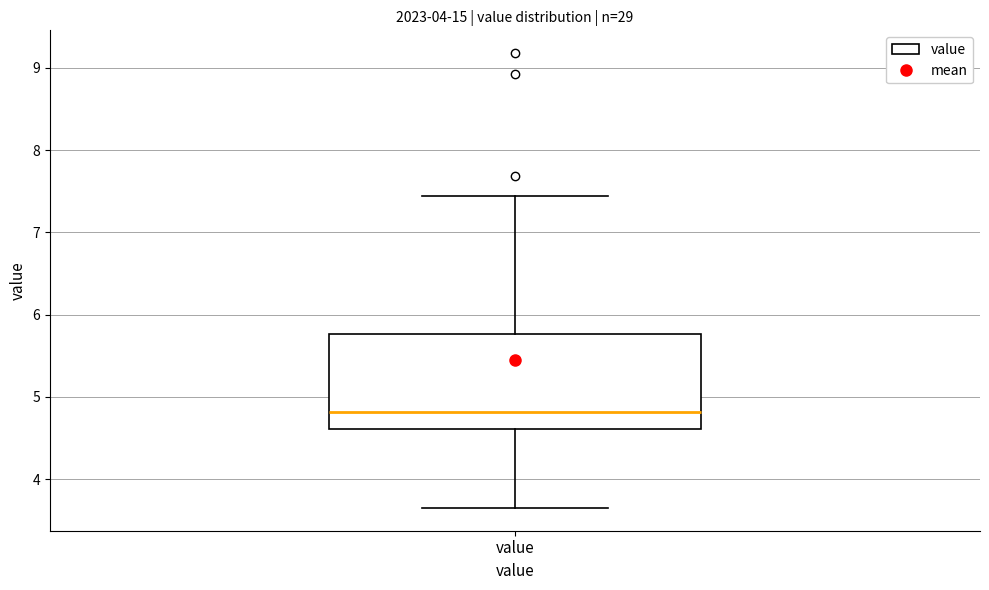

Transcribe this box plot: give where the median line is, the range the box spans, and where the two whiskers end, as read against the y-axis. The values are not printed on the chart, so give them approximately, as read against the axis.

median 4.8, box 4.6 to 5.8, whiskers 3.7 to 7.4